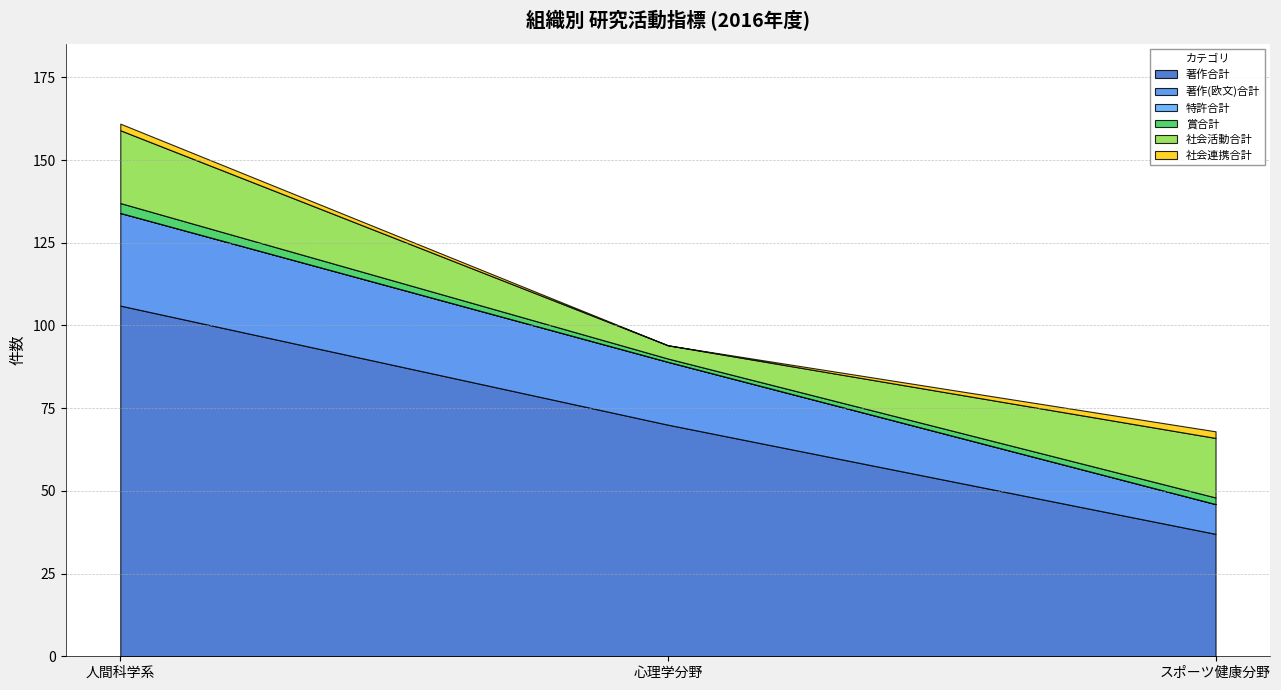

Which series has the largest range (max minus min)?

著作合計